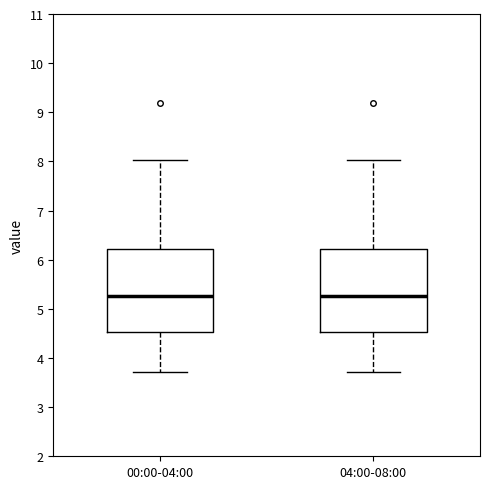

Where is the lower edge of the box for 00:00-04:00 on the y-axis? The values are not printed on the chart, so give them approximately, as read against the axis.

4.5